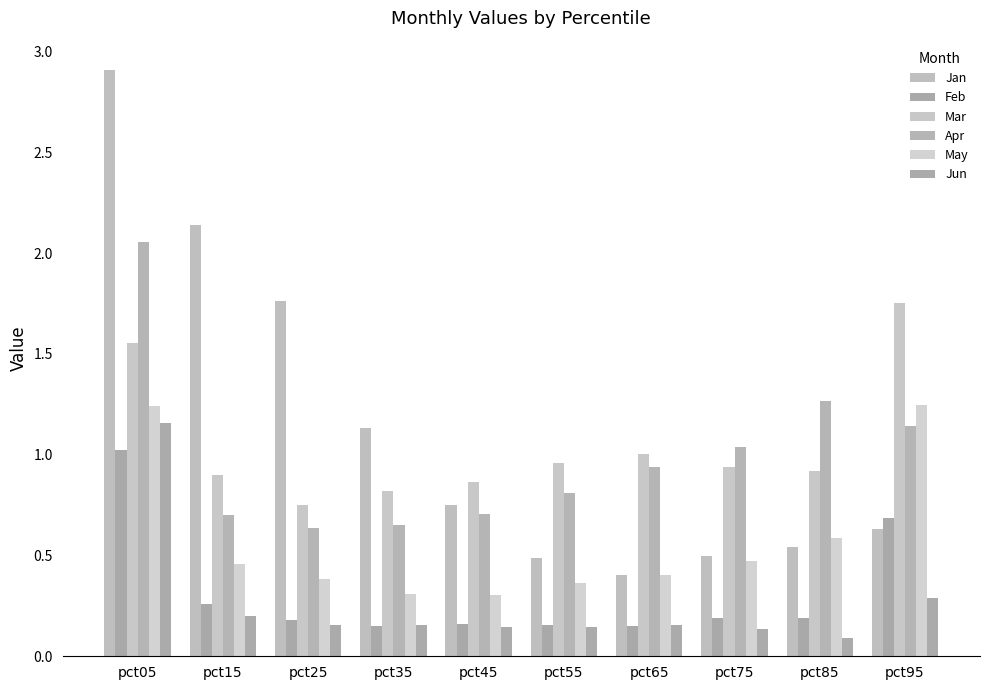

Is it true that May equals 0.7 at pct65?

False